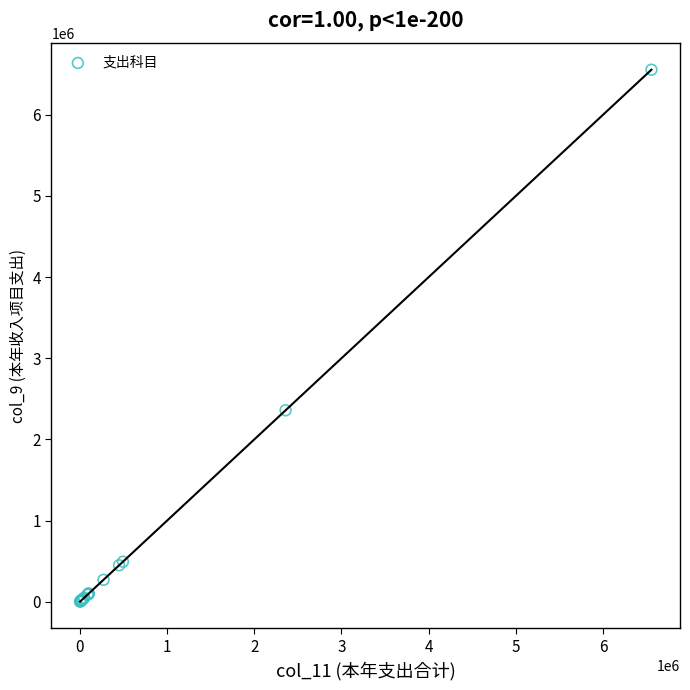

What Y value in the scatter plot is closest to 3277950?

2359000.0